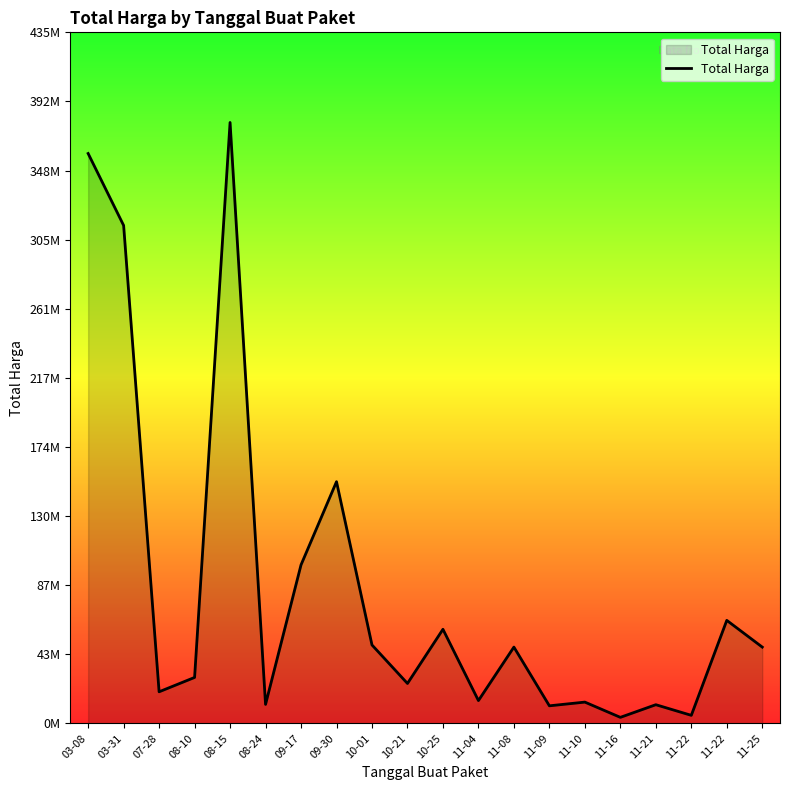

What is the label of the 8th point from the right?

11-08